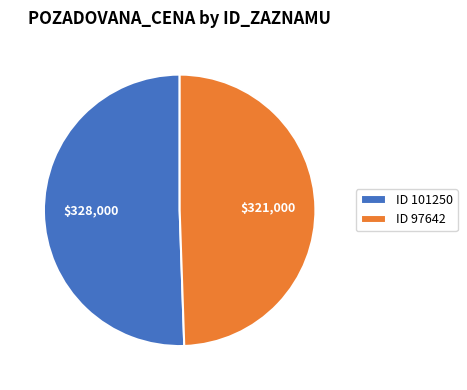

What is the smallest slice in the pie chart?

ID 97642